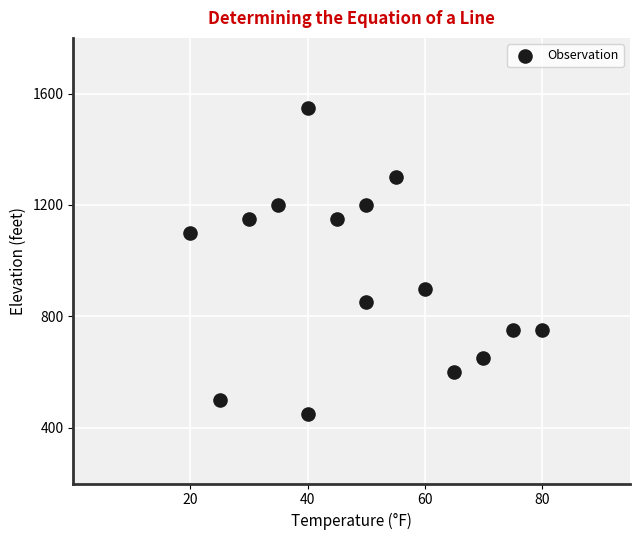

What is the range of Y values (max minus min)?

1100